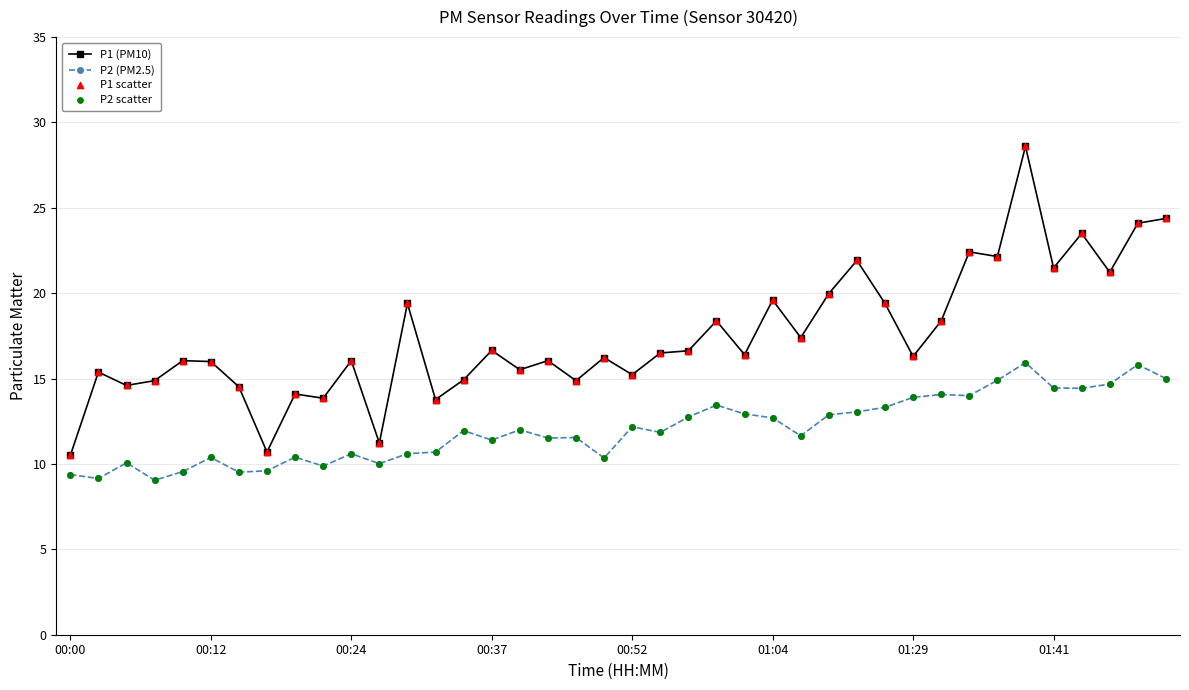

Which series has the largest total across all categories?

P1 (PM10)